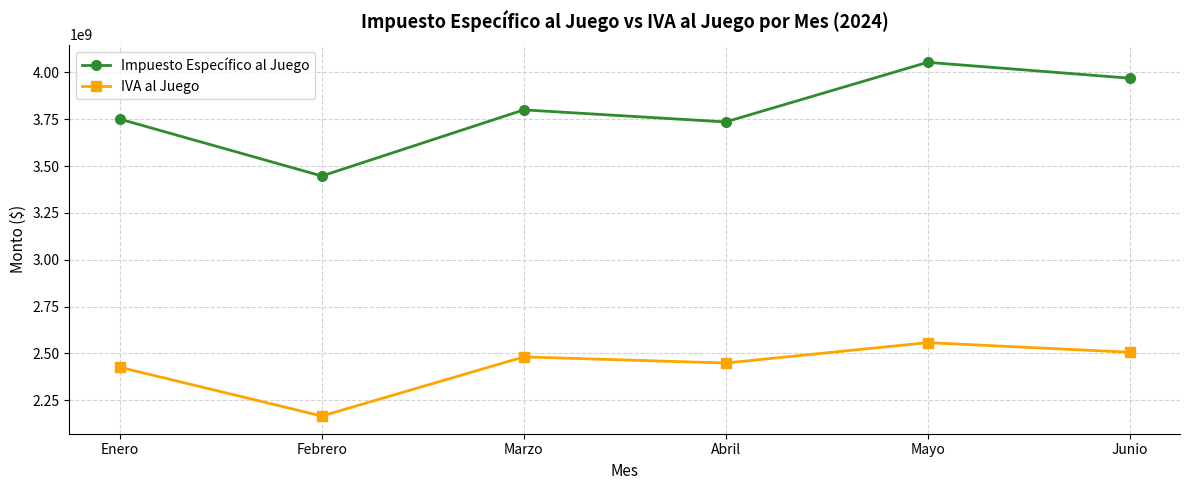

At Enero, list the series in order from smallest to largest.

IVA al Juego, Impuesto Específico al Juego